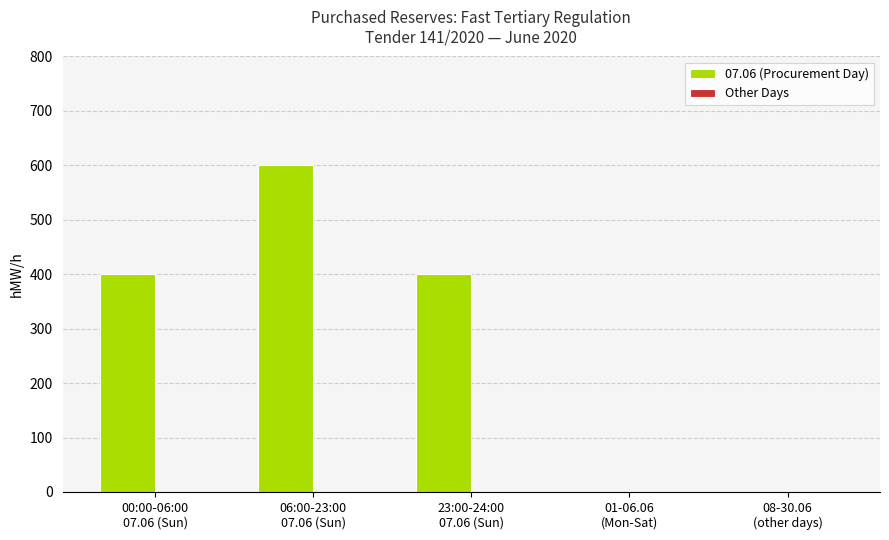

What is the maximum value shown in the chart?

600